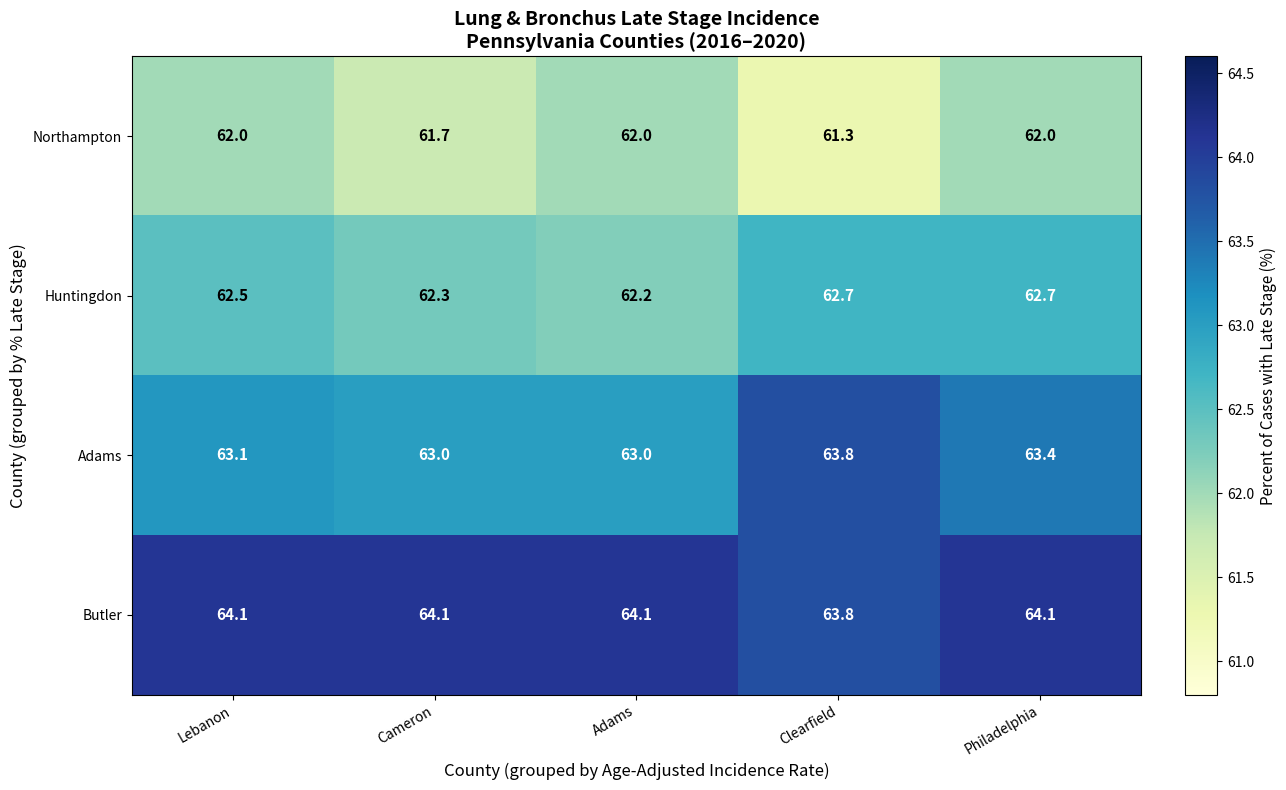

Count the number of categories in the chart.

5